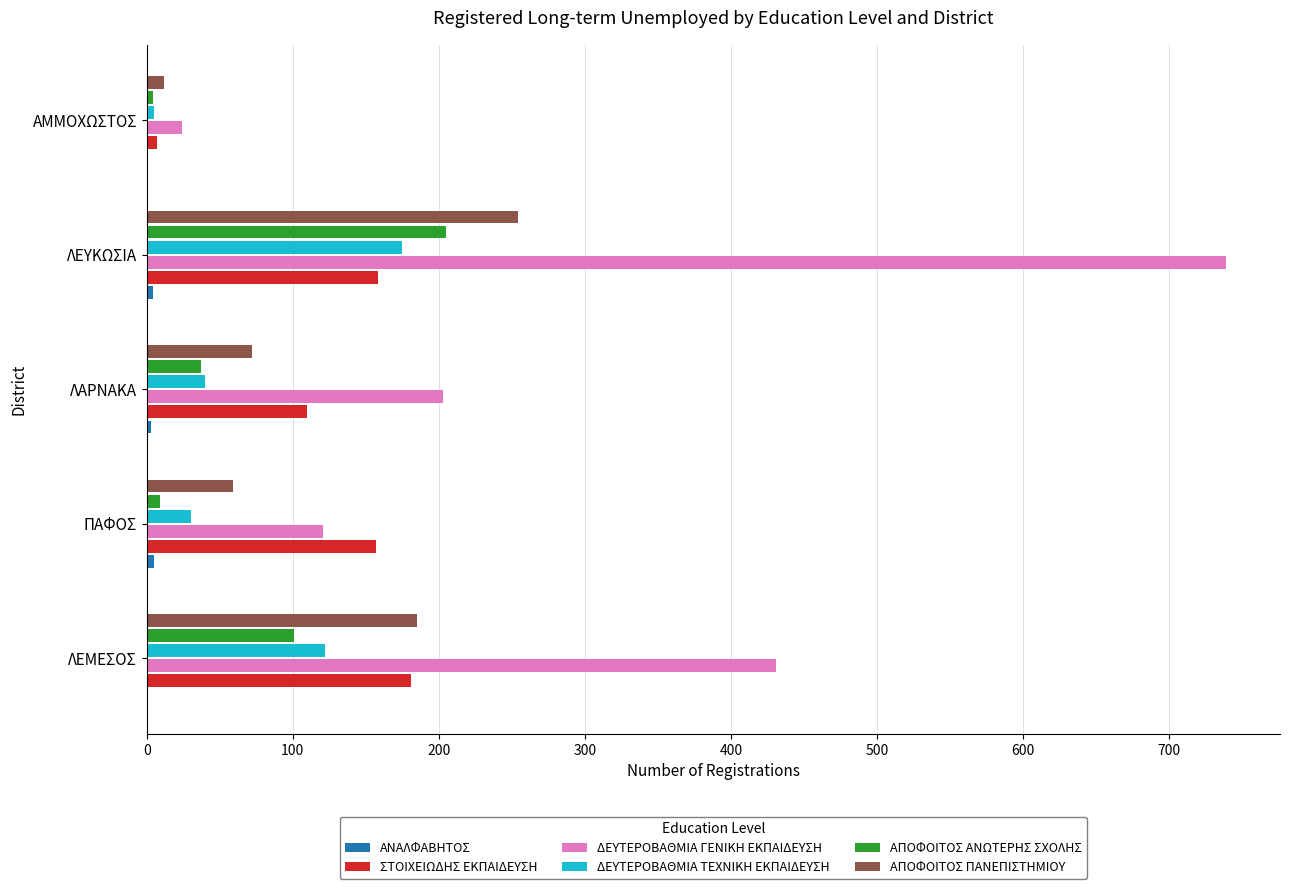

At which label does ΑΠΟΦΟΙΤΟΣ ΑΝΩΤΕΡΗΣ ΣΧΟΛΗΣ reach its peak?

ΛΕΥΚΩΣΙΑ